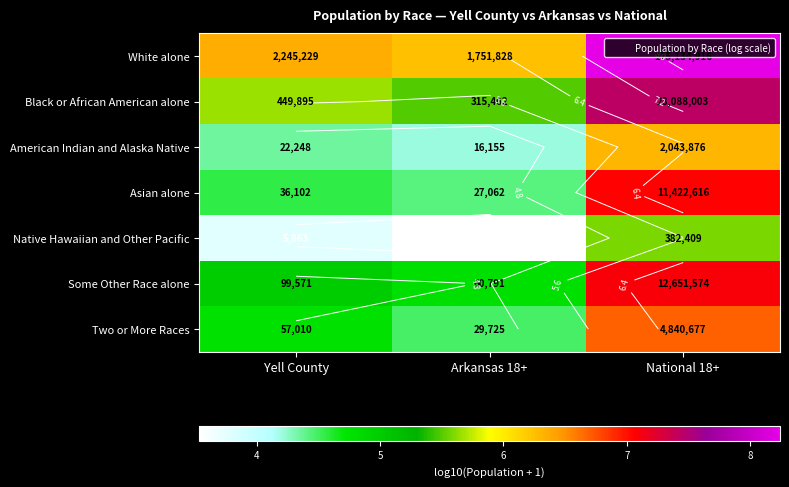

List the labels in order of White alone value, smallest first.

Arkansas 18+, Yell County, National 18+